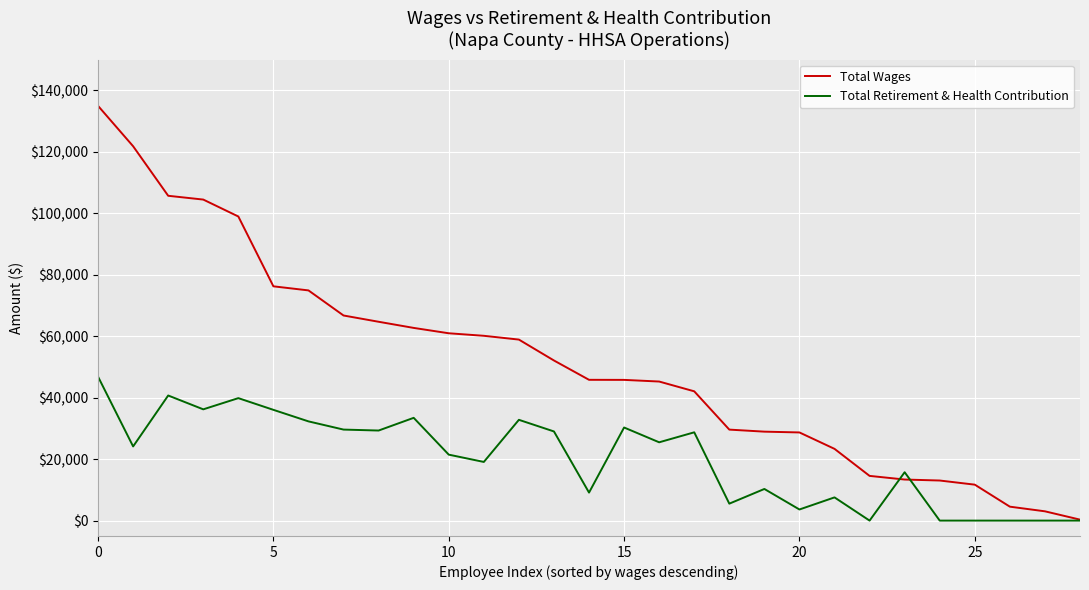

What is the difference between the maximum and minimum values in the Total Wages series?

134600